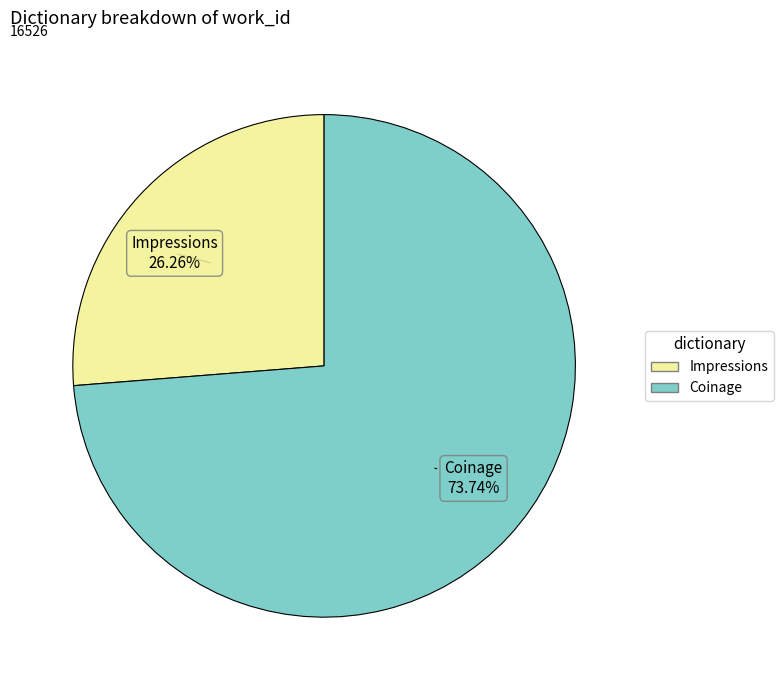

Does any single category account for the majority?

Yes